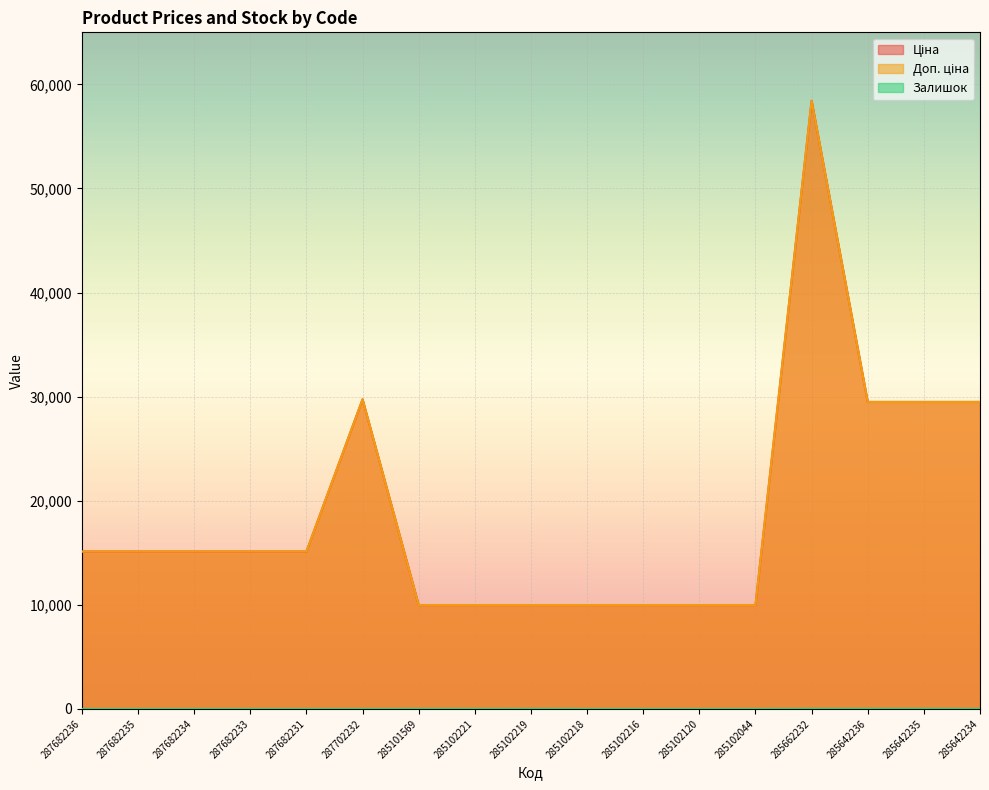

The value of Доп. ціна at 287682231 is 9810.7. True or false?

False